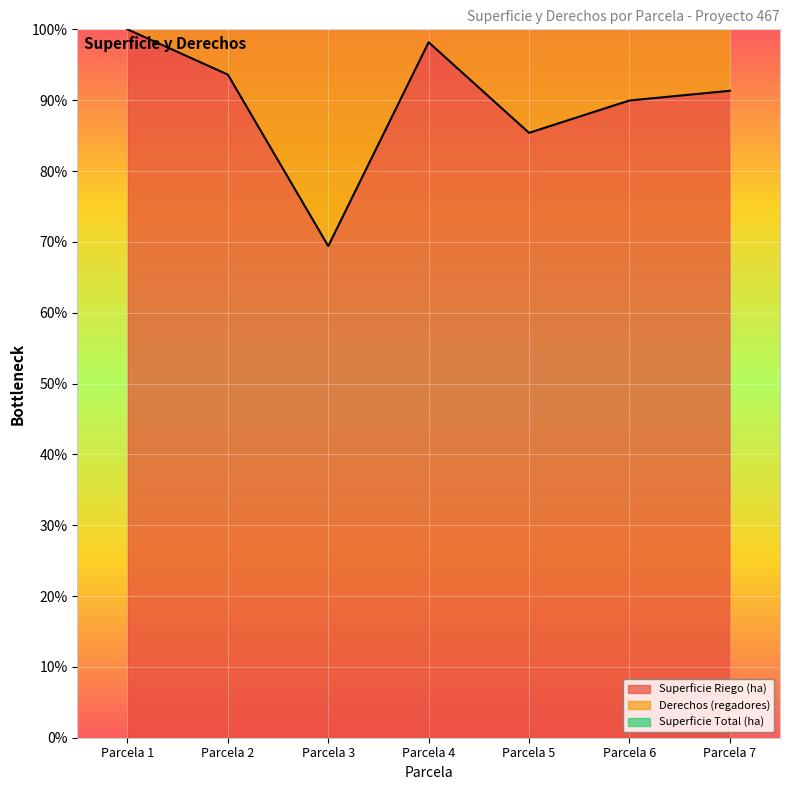

List the labels in order of Superficie Riego (ha) value, largest first.

Parcela 1, Parcela 4, Parcela 2, Parcela 7, Parcela 6, Parcela 5, Parcela 3